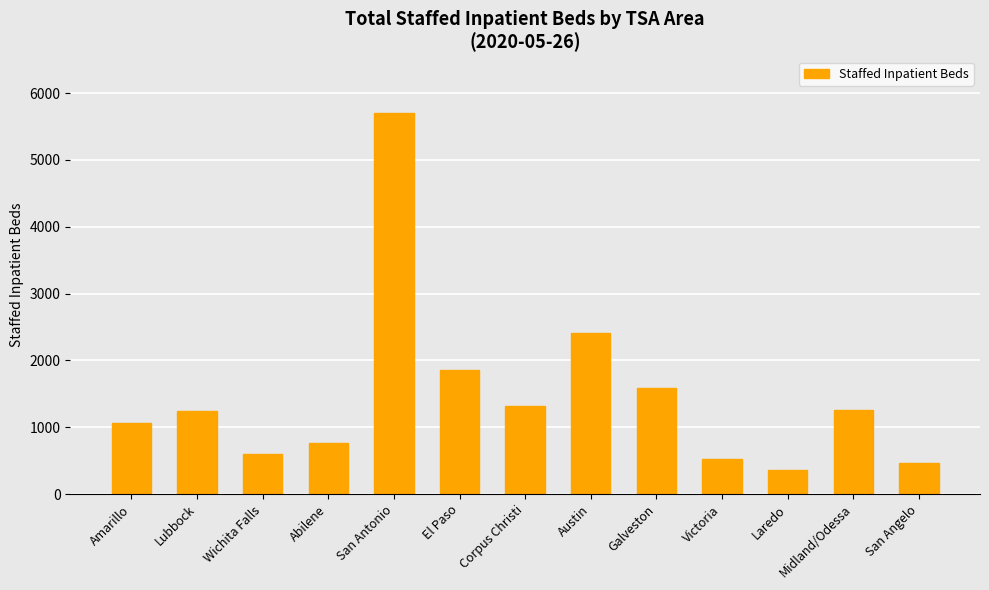

What is the value of the 11th bar from the left?

361